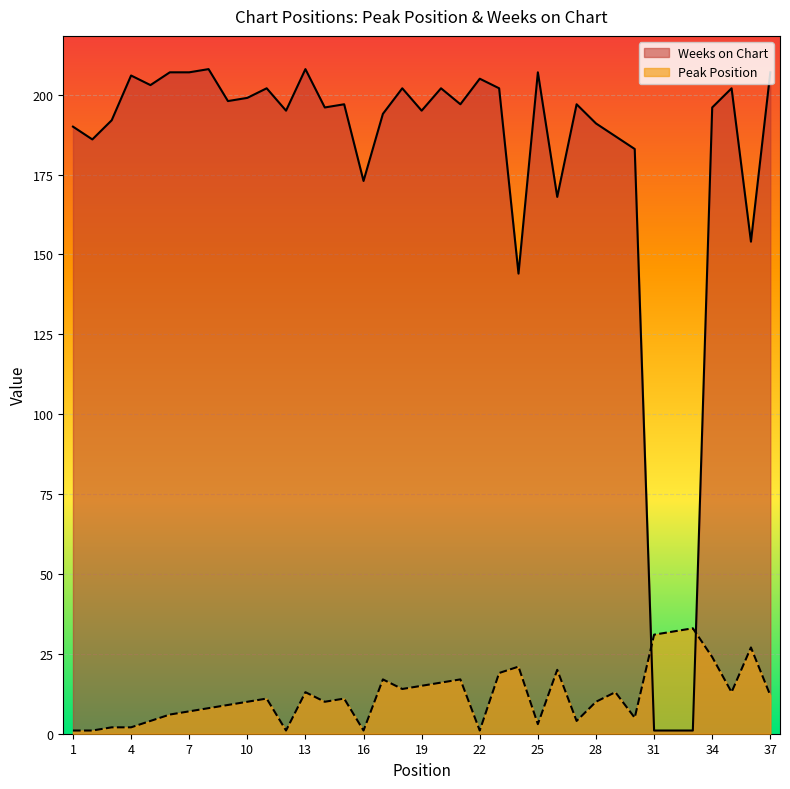

The value of Weeks on Chart at 28 is 191. True or false?

True